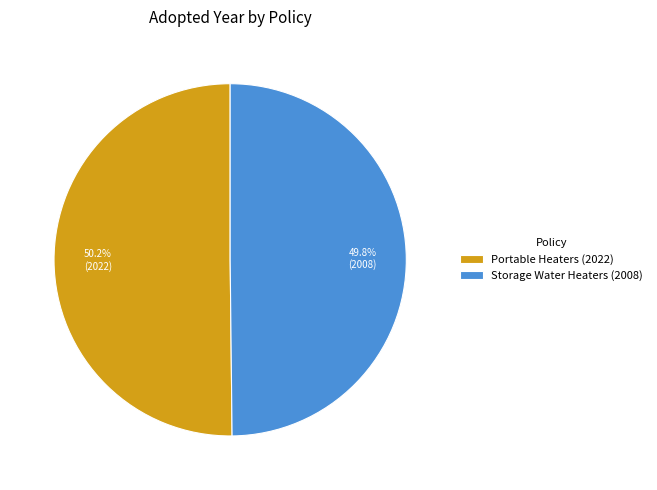

True or false: Portable Heaters (2022) accounts for 59% of the total.

False